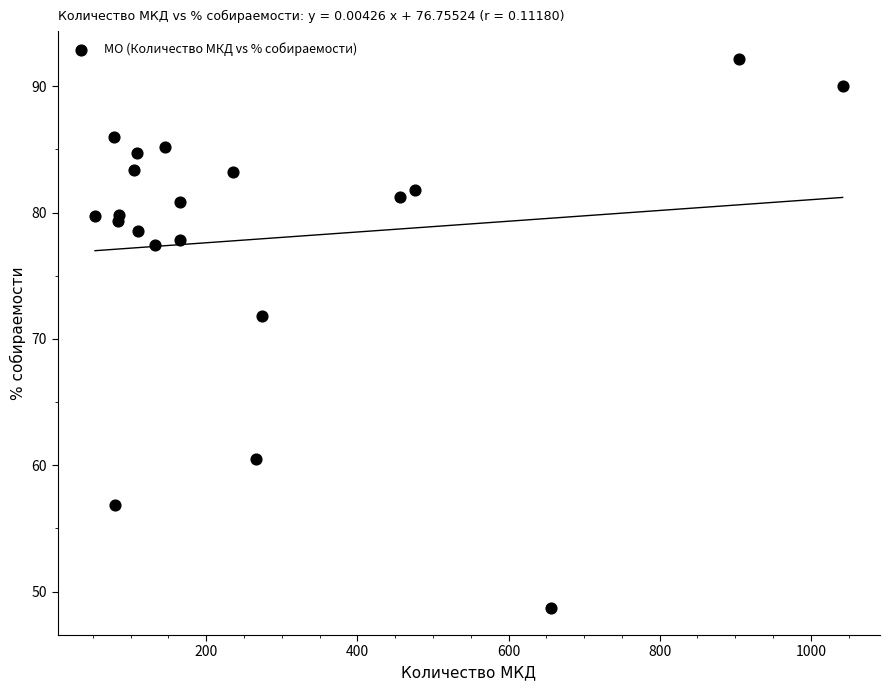

What is the range of Y values (max minus min)?

43.4